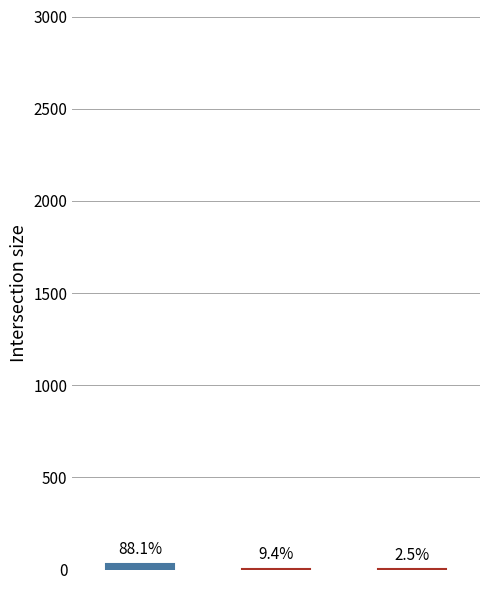

Which label corresponds to the smallest value in the chart?

3